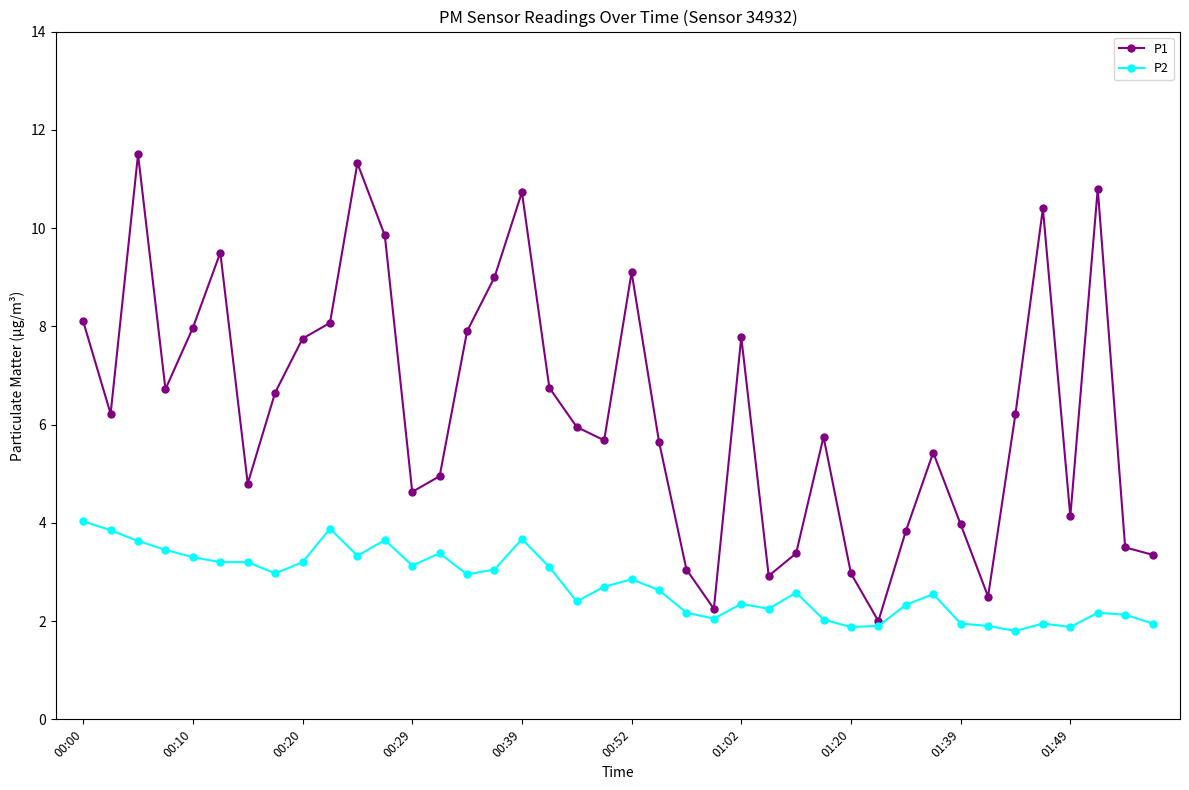

What is the minimum value for P2?

1.8